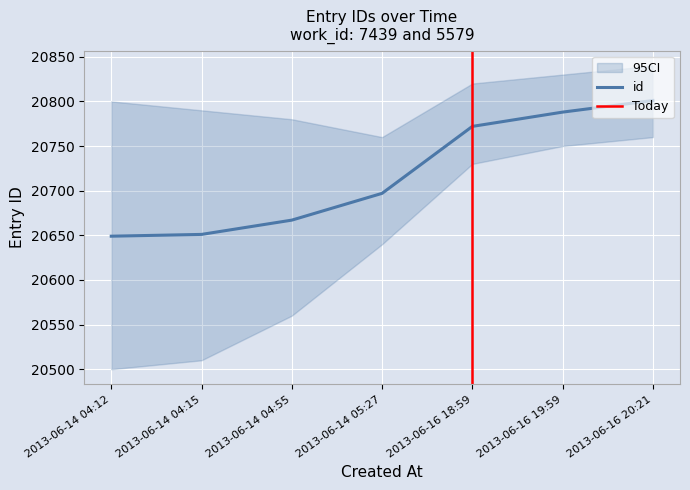

The chart shows a value of 12927 at 2013-06-14 04:55. True or false?

False